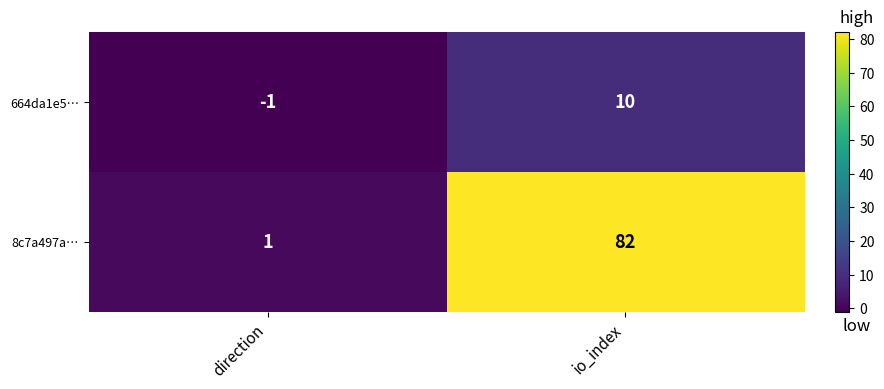

At which label is 8c7a497a… closest to 41?

direction